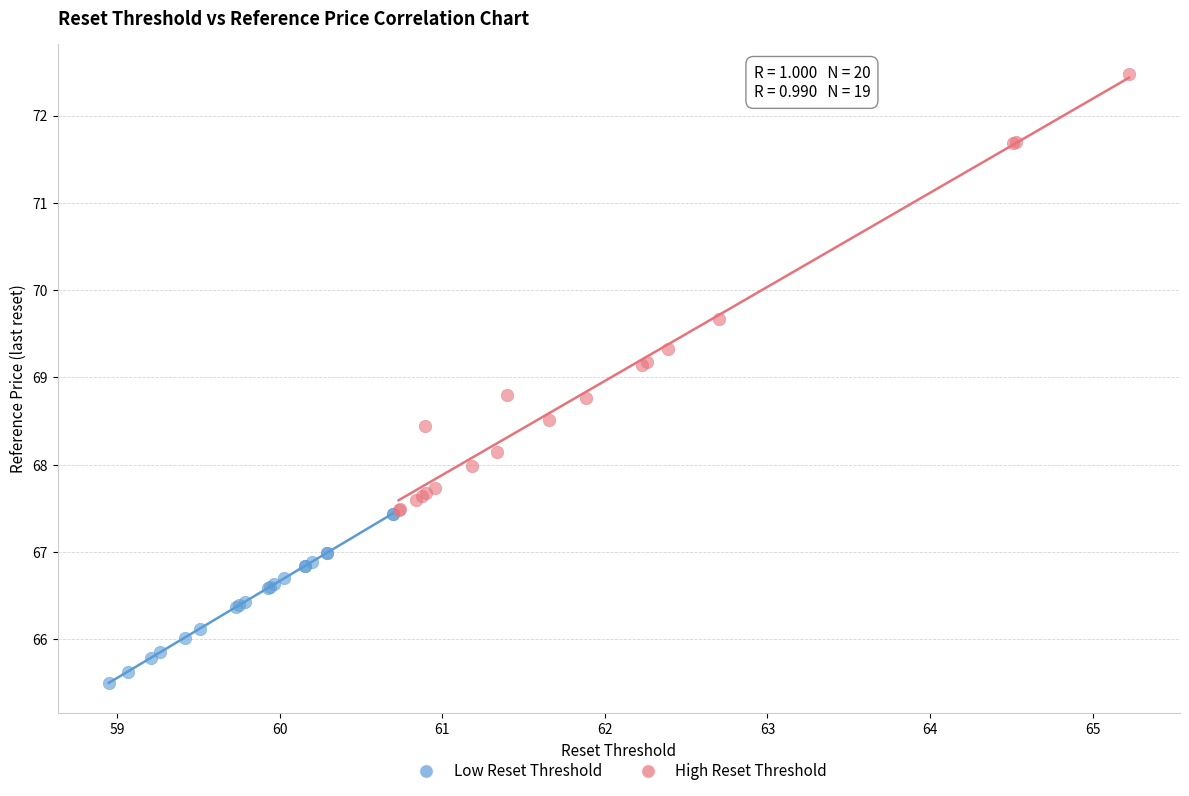

Which series contains the lowest Y value?

Low Reset Threshold